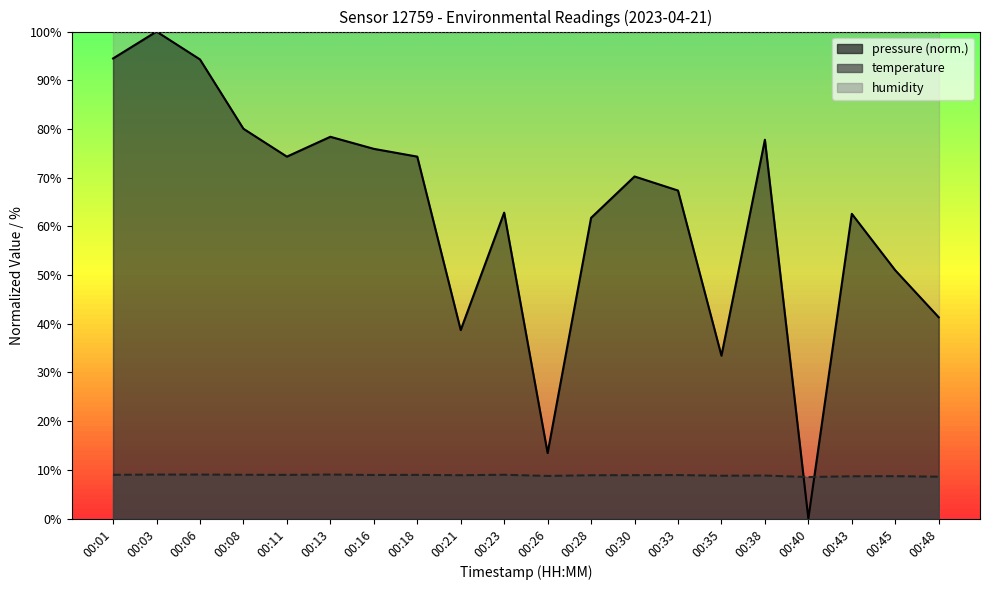

What is the average value of the pressure series?

62.6